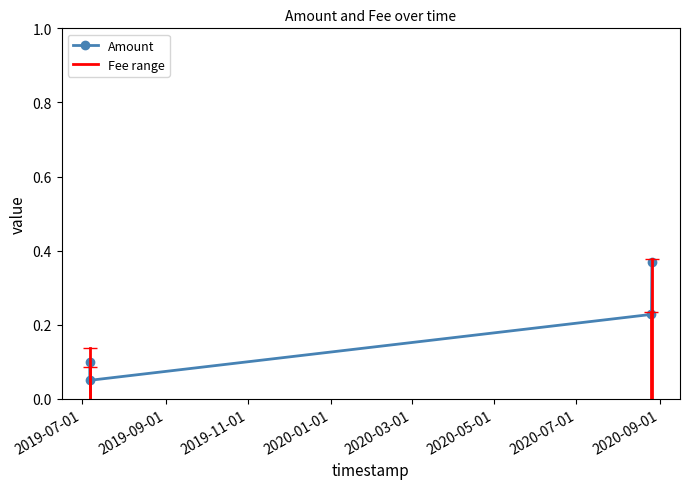

Rank the categories by value from lowest to highest.

2019-07-06 17:11:17, 2019-07-06 17:11:17, 2020-08-25 16:08:40, 2020-08-26 00:12:51